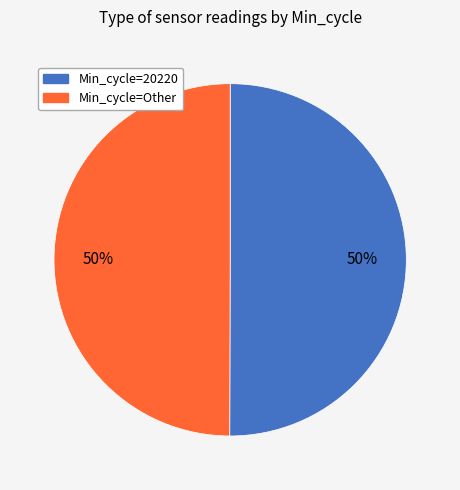

How many slices are in this pie chart?

2